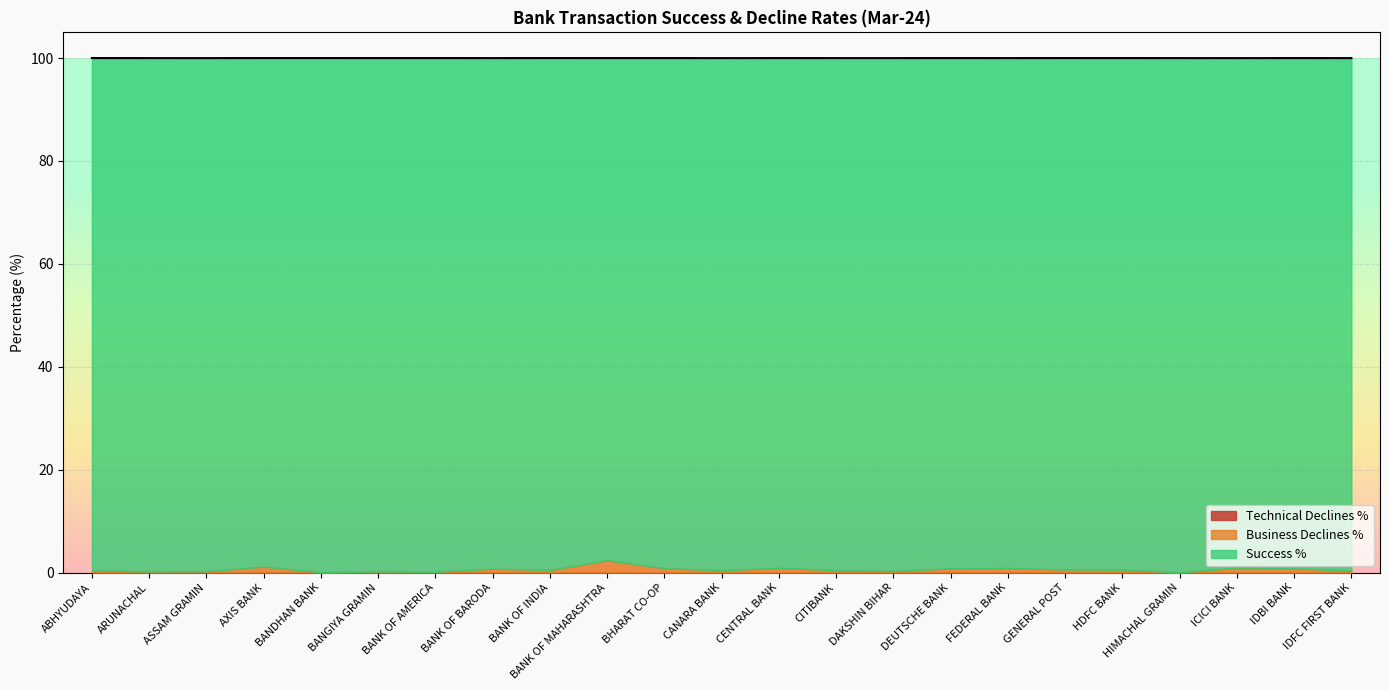

What position from the right is DEUTSCHE BANK?

8